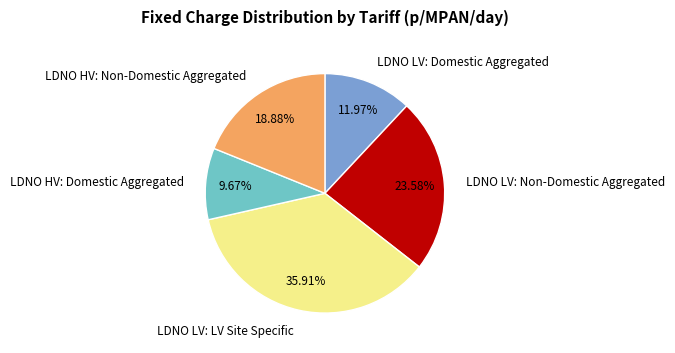

Do LDNO HV: Non-Domestic Aggregated and LDNO LV: LV Site Specific together represent more than half of the pie?

Yes